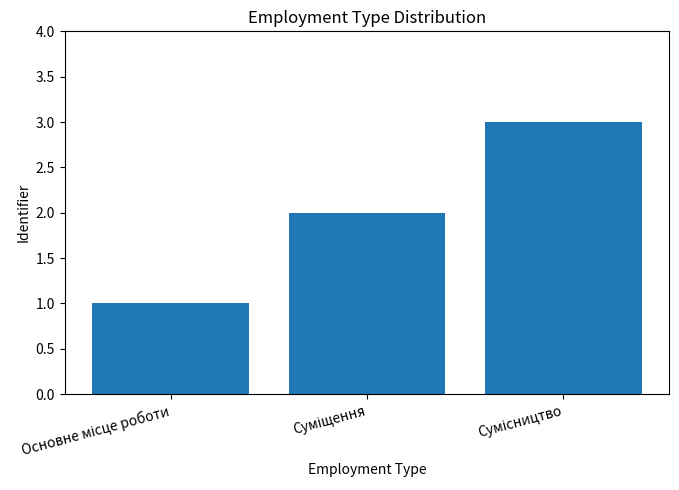

How many series are shown in this chart?

1